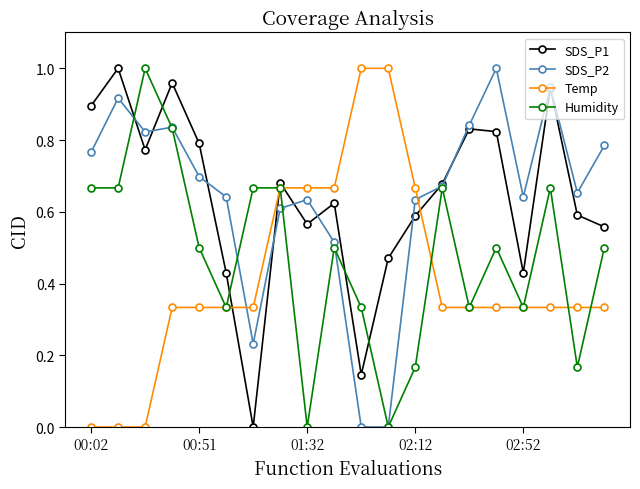

How many Humidity values are between 0 and 1?

20